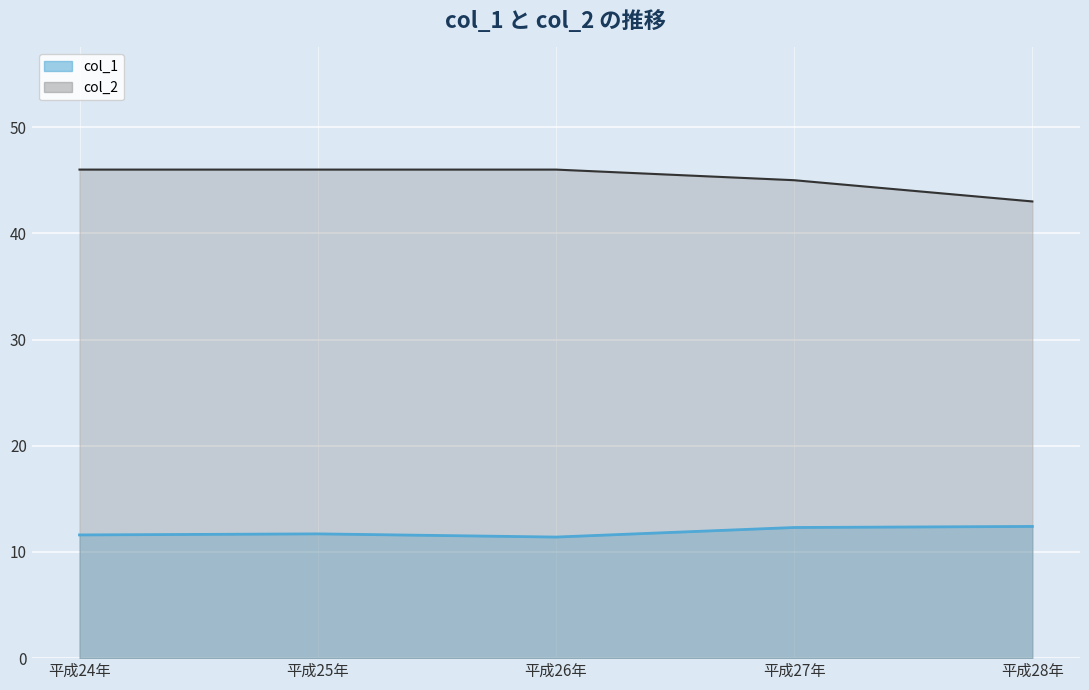

How many lines are shown in the chart?

2